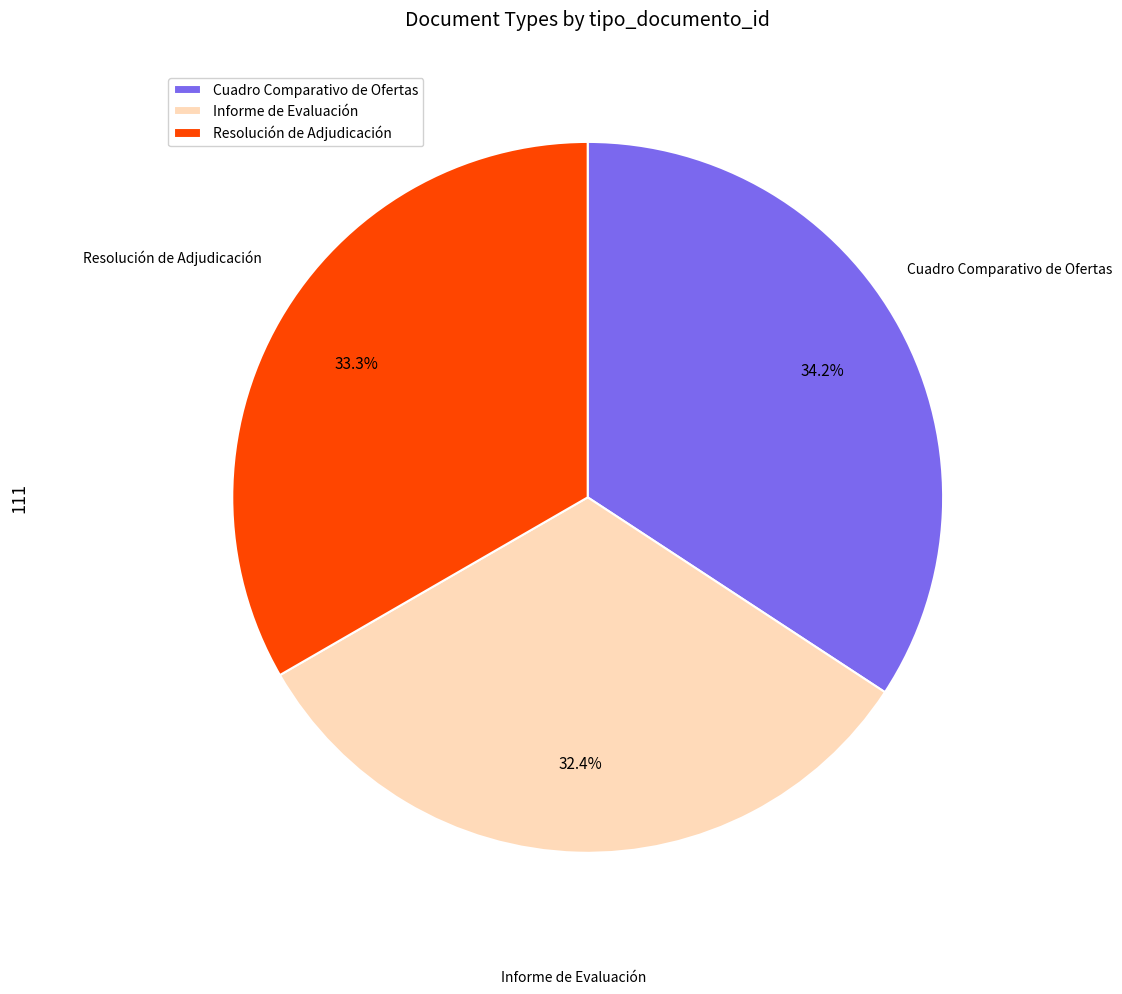

True or false: Cuadro Comparativo de Ofertas accounts for 34% of the total.

True